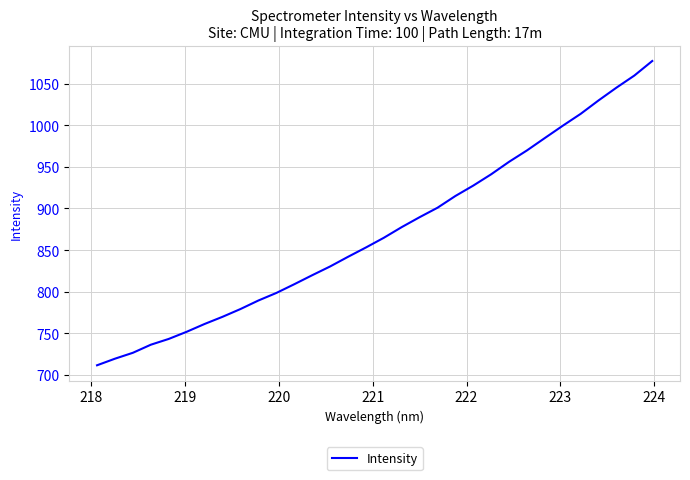

Reading right to left, what are all the values shown in this chart?

1077.5	1059.9	1045.4	1030.0	1013.9	999.6	984.8	969.9	956.2	941.2	927.6	915.1	900.9	889.5	877.6	864.7	853.1	841.8	830.2	819.7	808.9	798.4	789.3	779.0	769.7	761.1	751.7	743.1	736.1	726.4	719.3	711.4